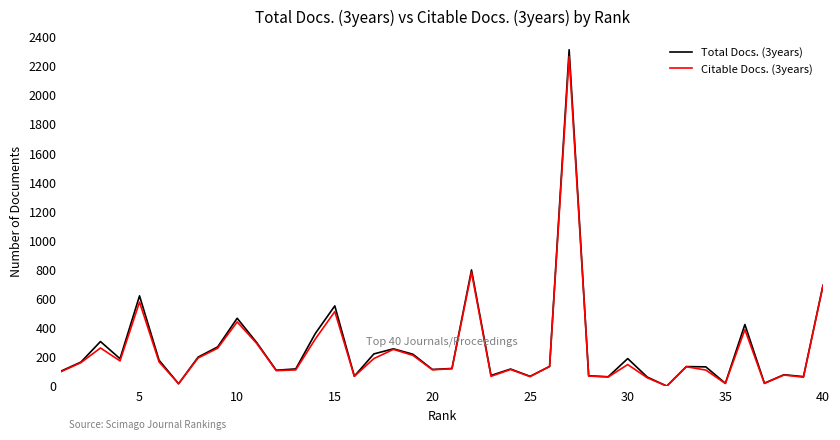

Which series has the widest spread of values?

Total Docs. (3years)